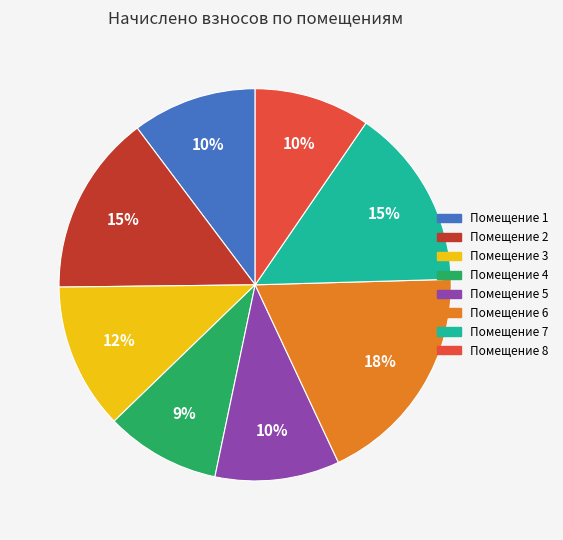

Is there any slice that represents more than half of the pie?

No